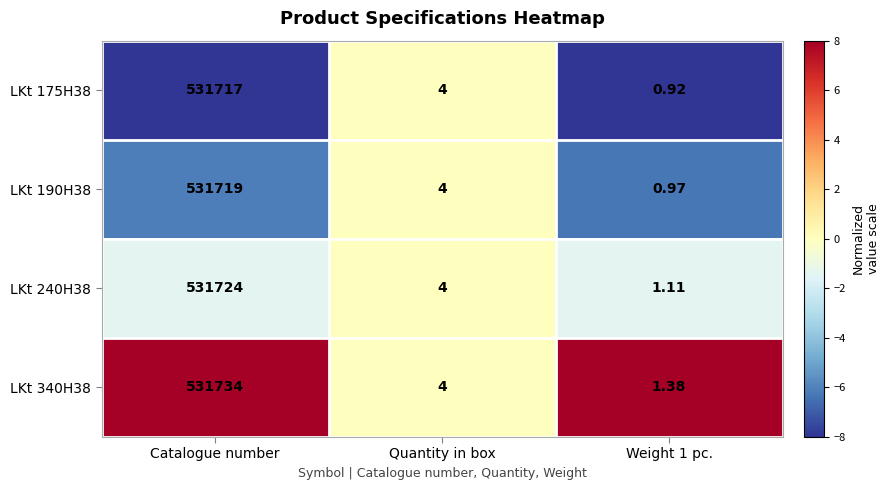

What is the greatest value displayed?

531734.0